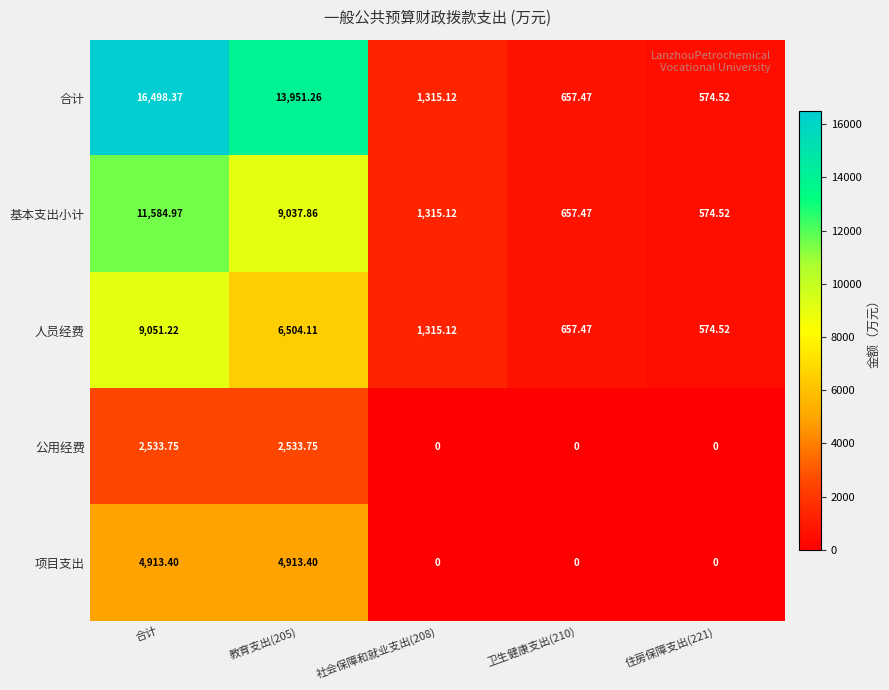

Between 合计 and 卫生健康支出(210), which series saw the biggest shift?

合计